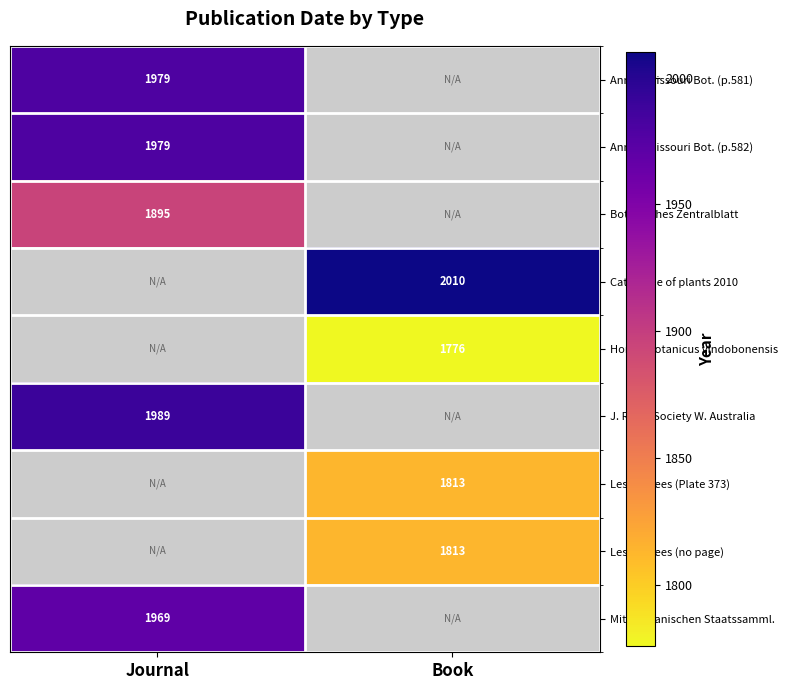

What is the spread (max minus min) of values at Journal?

94.0